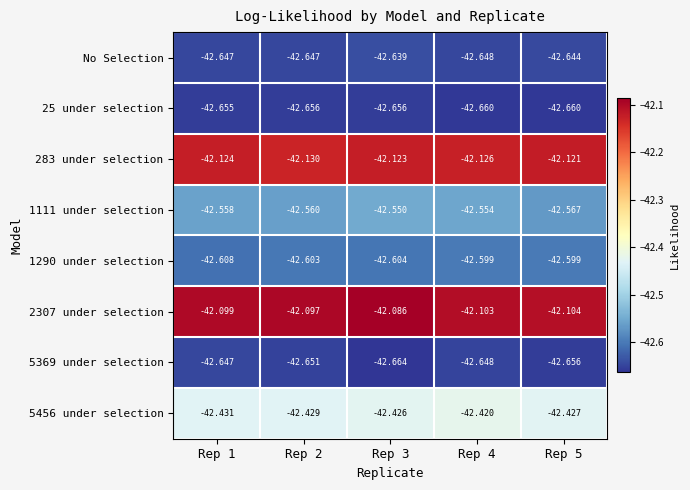

Is the value of 283 under selection at Rep 1 greater than the value of 1111 under selection at Rep 3?

Yes